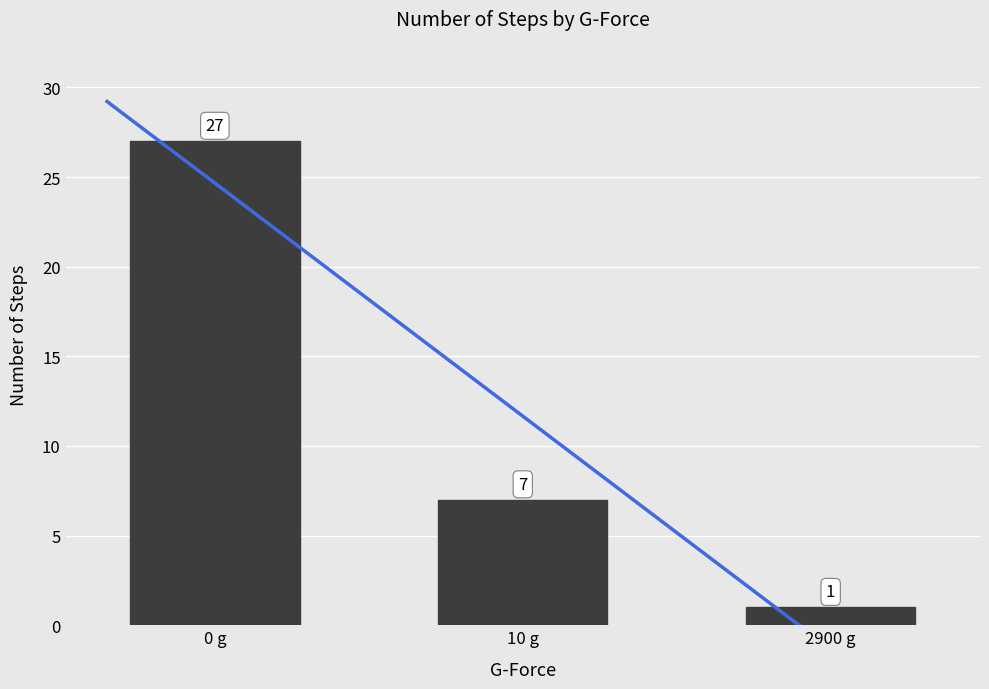

What is the maximum value shown in the chart?

27